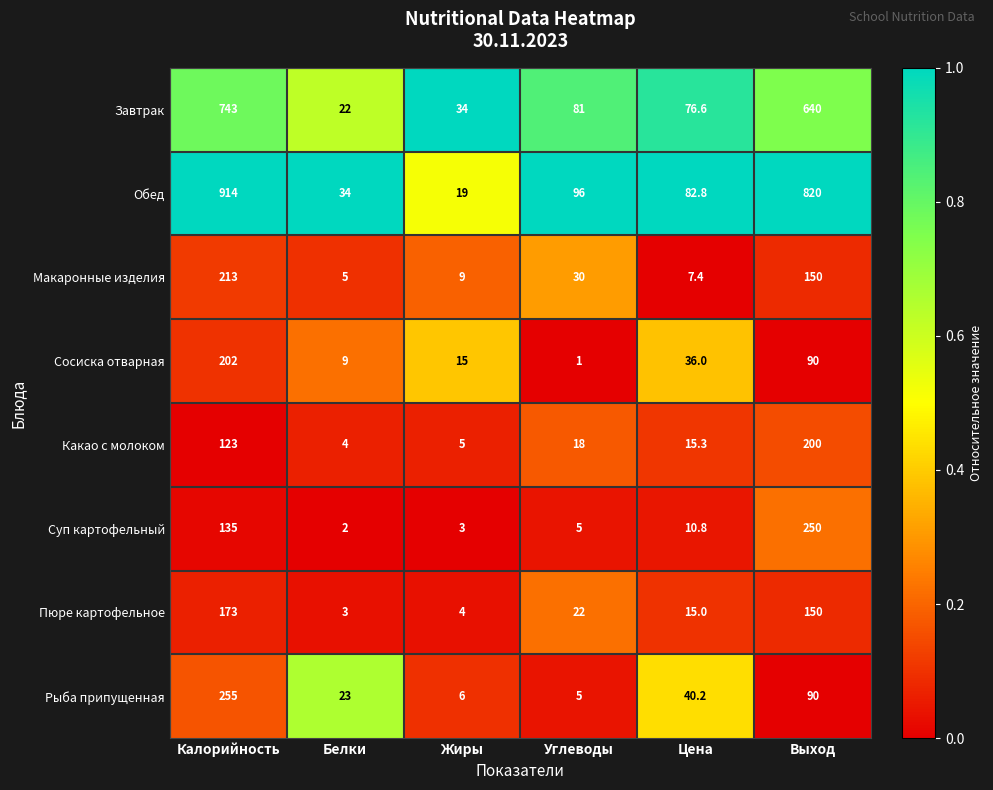

What is the greatest value displayed?

914.0